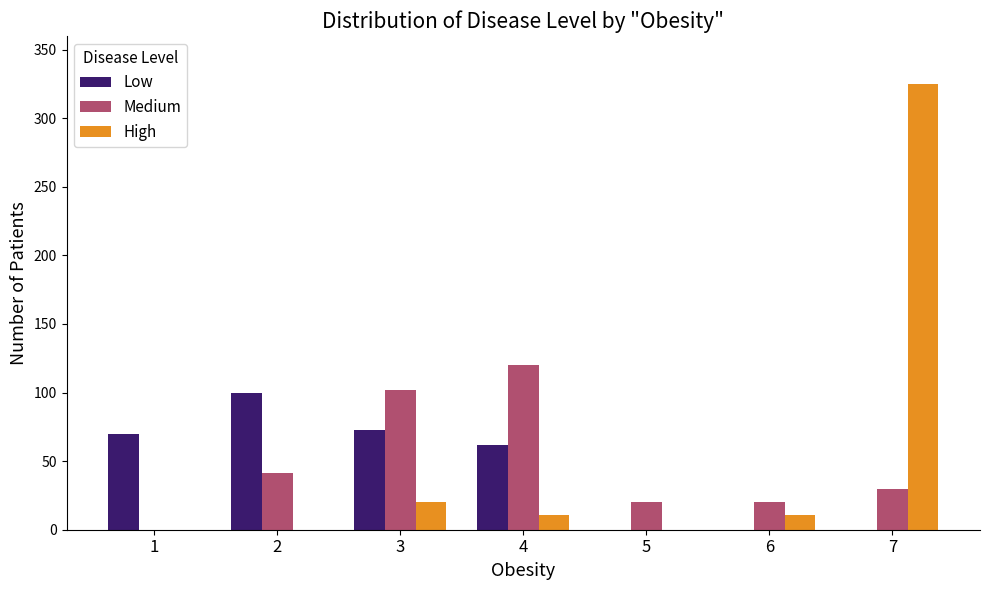

True or false: High has a value of 218 at 7.

False